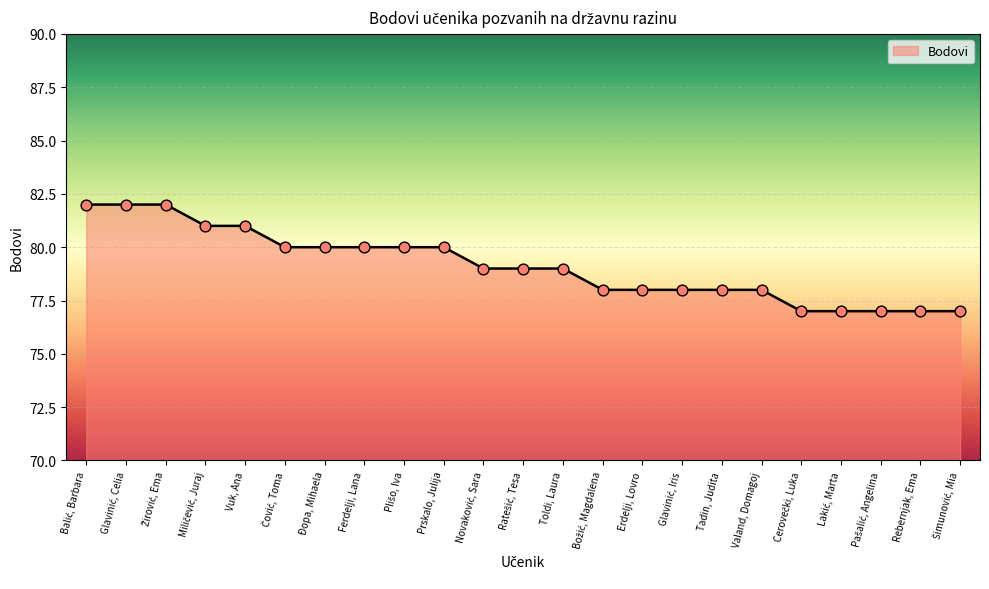

What position from the left is Valand, Domagoj?

18